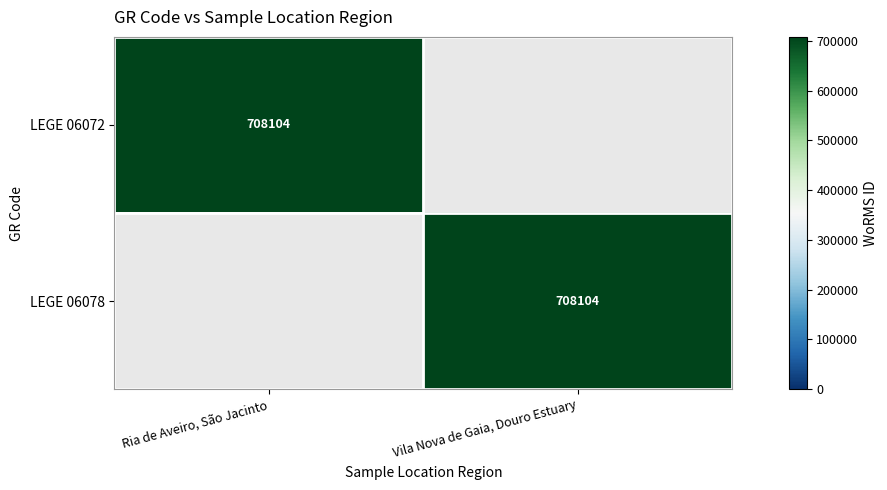

At which category is the sum across all series the highest?

Ria de Aveiro, São Jacinto